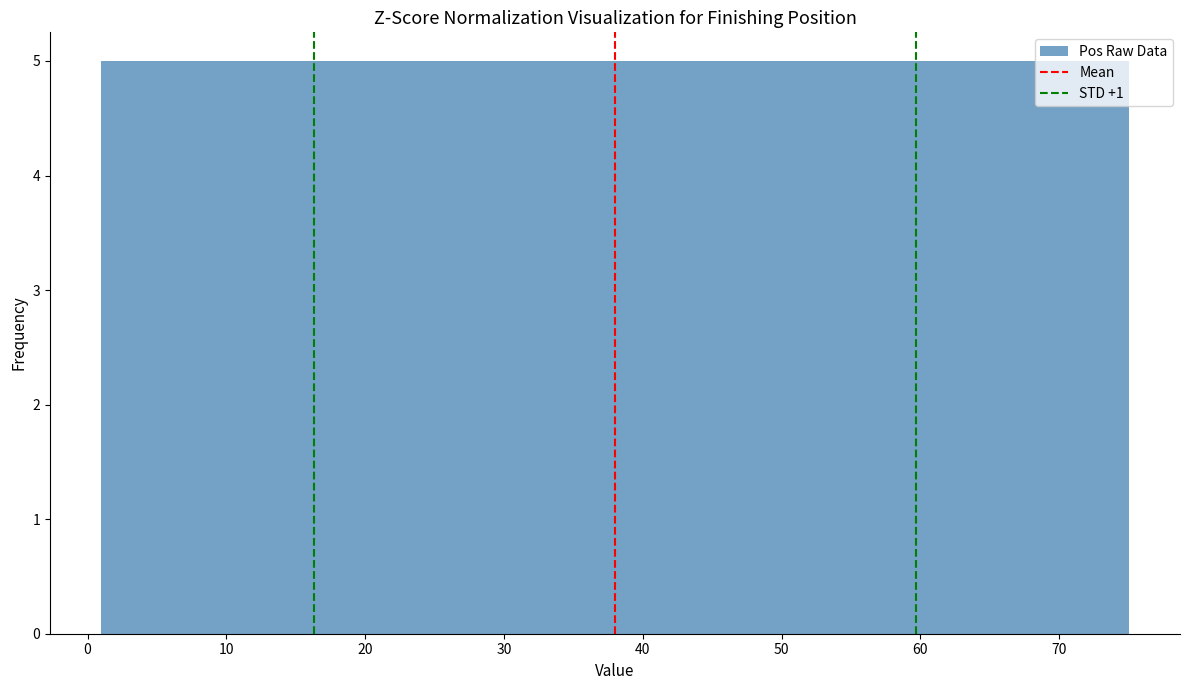

Reading left to right, transcribe this chart: for each bar, give the range it covers on the x-axis and its height. Neither the bar edges nor the heights are printed on the chart, so give them approximately, as read against the axes.

1 to 6: 5
6 to 11: 5
11 to 16: 5
16 to 21: 5
21 to 26: 5
26 to 31: 5
31 to 36: 5
36 to 40: 5
40 to 45: 5
45 to 50: 5
50 to 55: 5
55 to 60: 5
60 to 65: 5
65 to 70: 5
70 to 75: 5